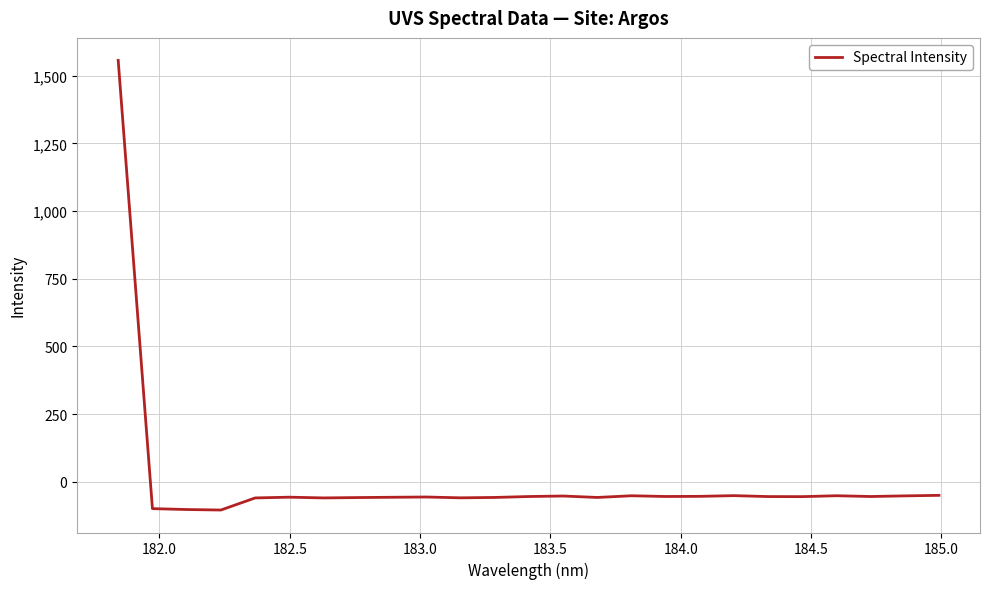

What is the difference between the maximum and minimum values?

1660.7